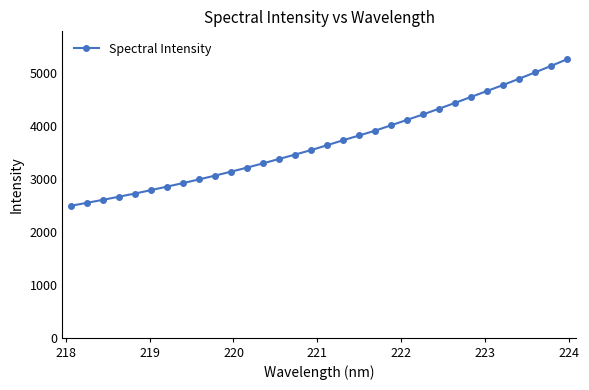

What is the value of the 2nd point from the left?

2545.4